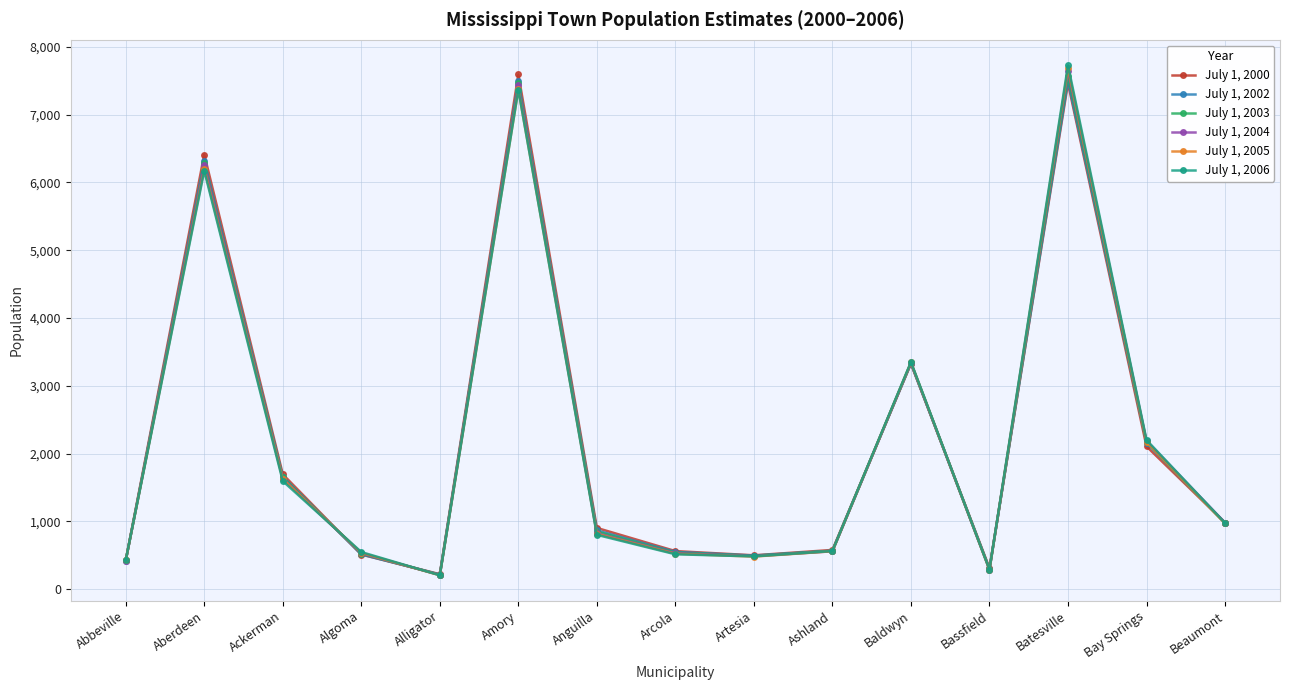

Where is the first local minimum for July 1, 2002?

Alligator